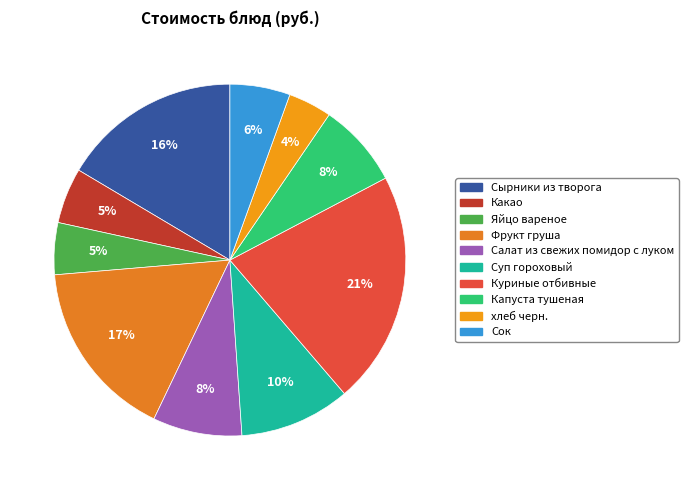

Count the number of slices in the pie.

10